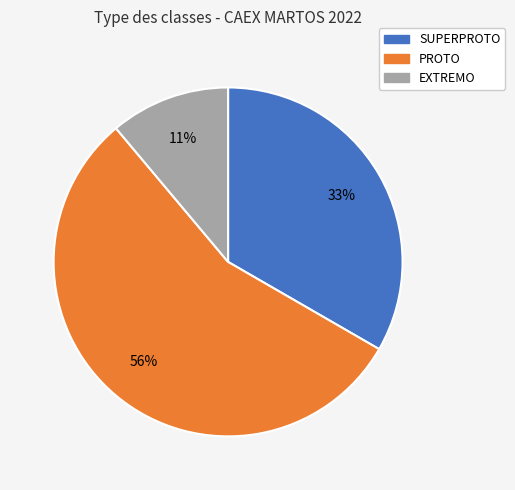

Which has a higher value, SUPERPROTO or EXTREMO?

SUPERPROTO